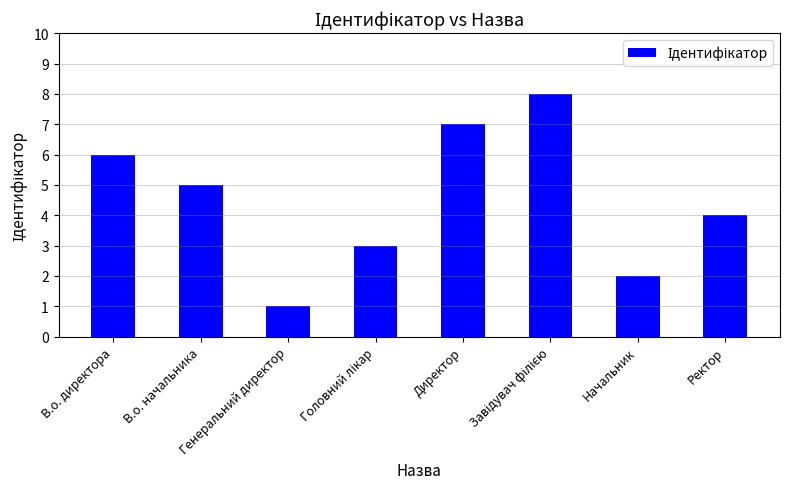

What is the maximum value shown in the chart?

8